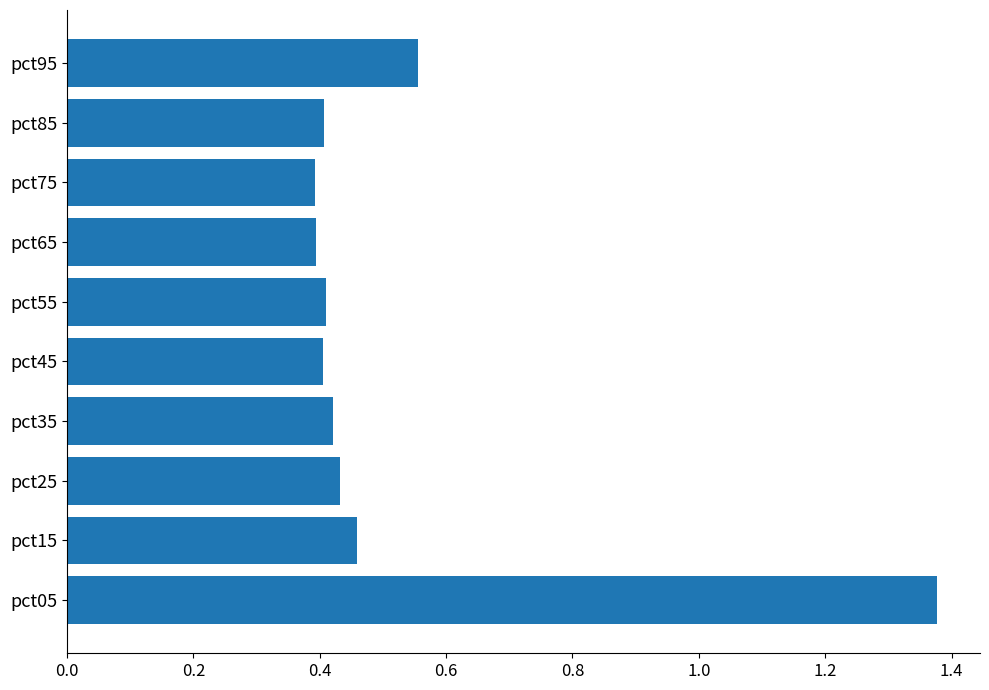

What is the sum of all values?

5.3